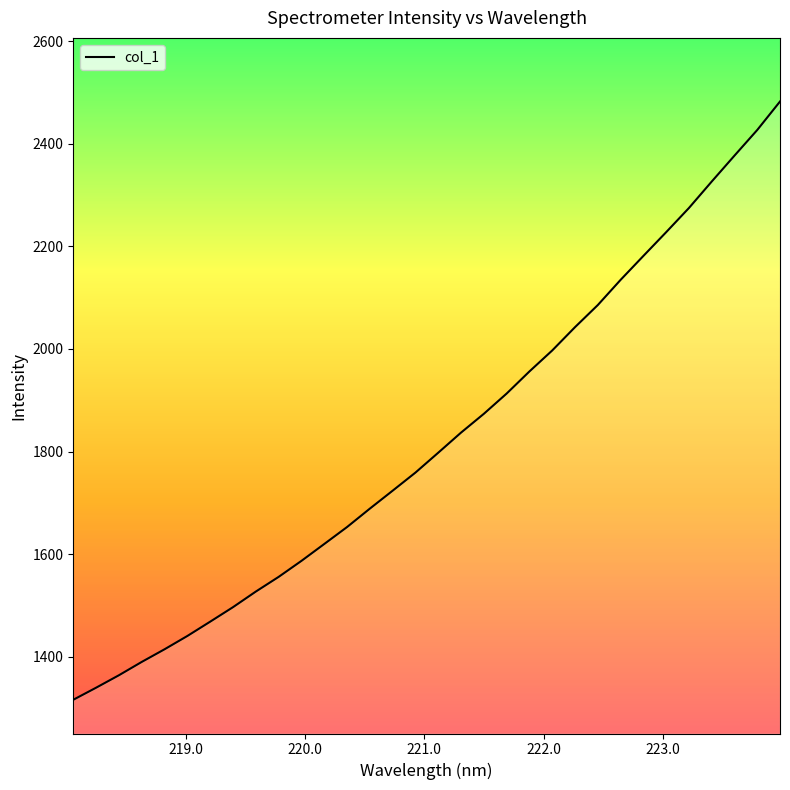

What is the difference between the maximum and minimum values?

1166.8